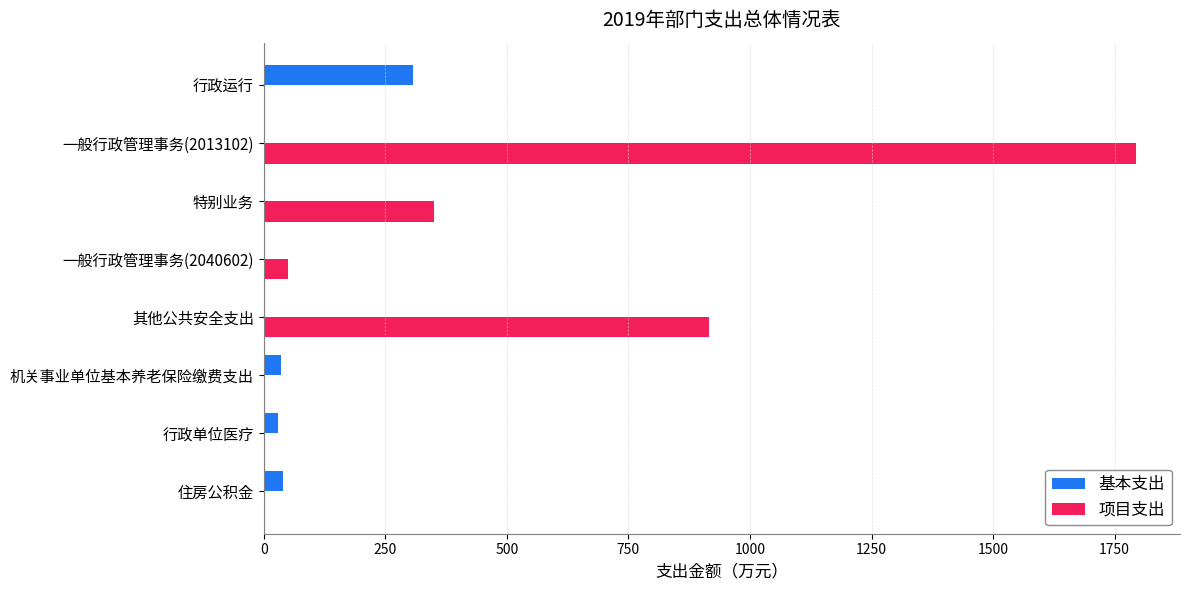

What is the greatest value displayed?

1794.7